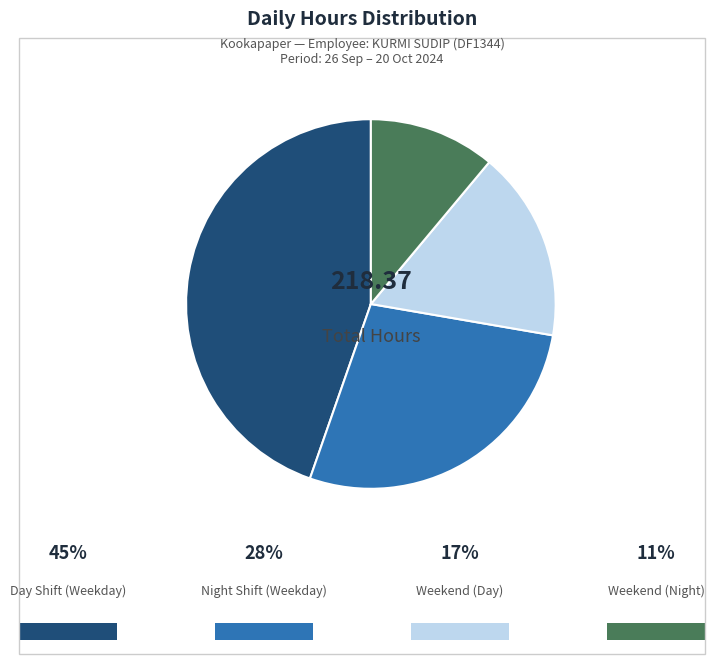

Is there a majority slice in this chart?

No